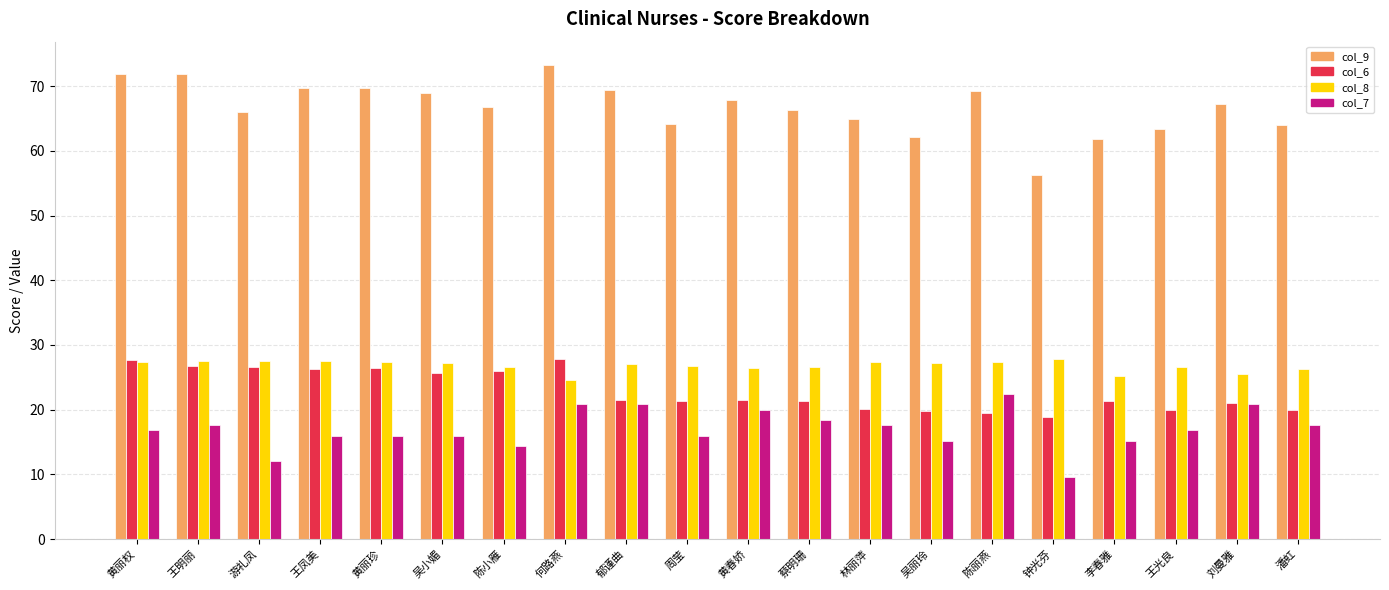

What are all the series names shown in the legend?

col_9, col_6, col_8, col_7